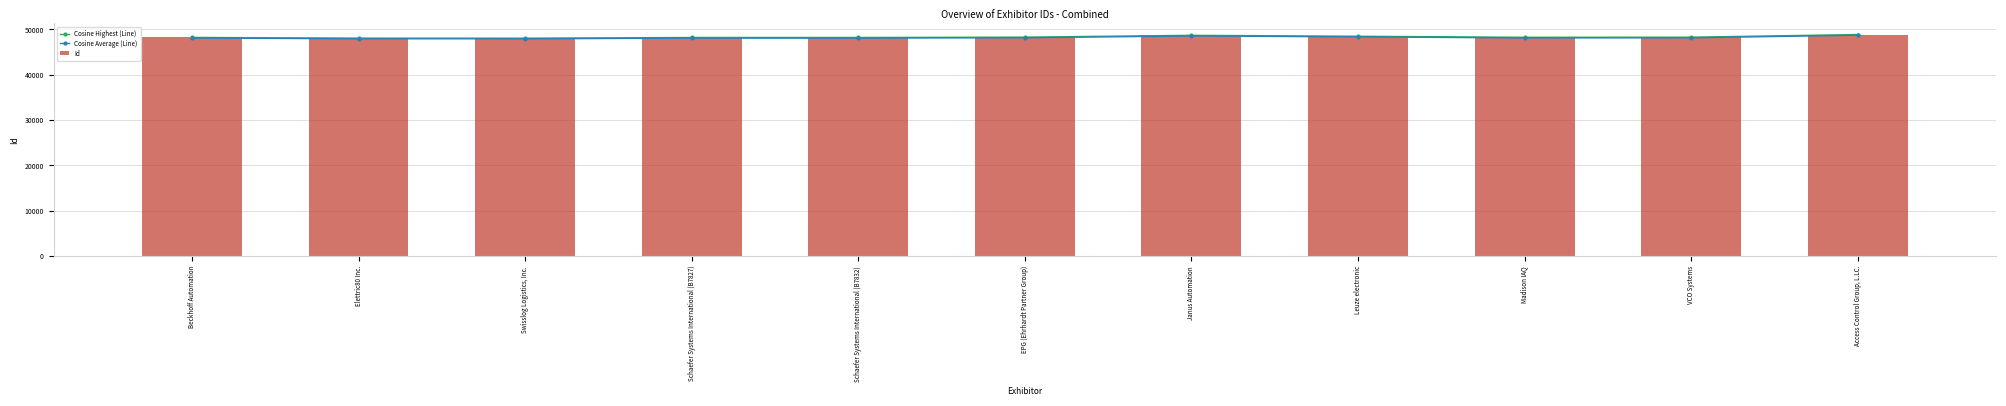

What is the total value across all series at Leuze electronic?

145357.5